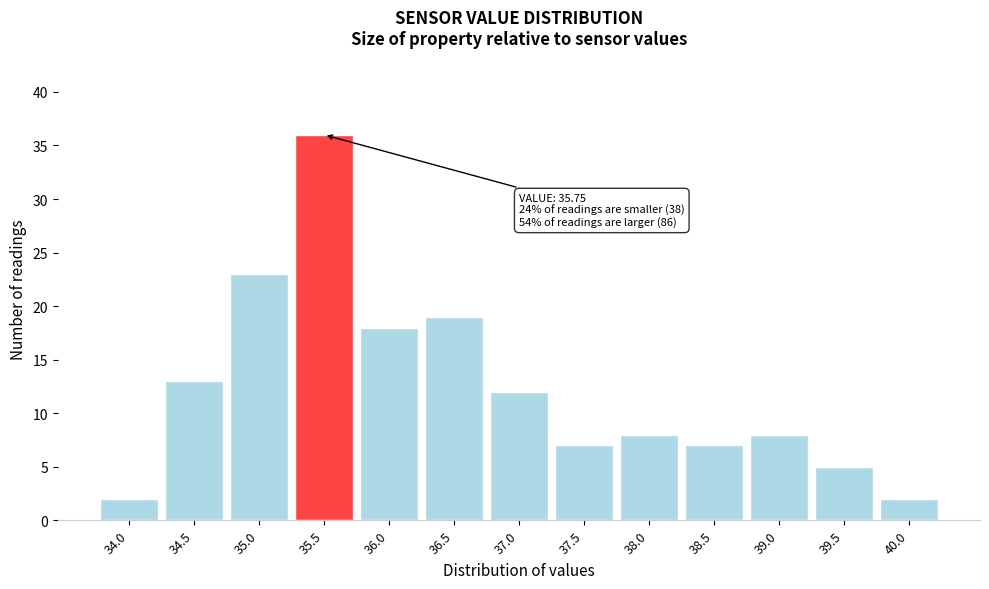

Reading left to right, extract all data points from this chart.

2	13	23	36	18	19	12	7	8	7	8	5	2